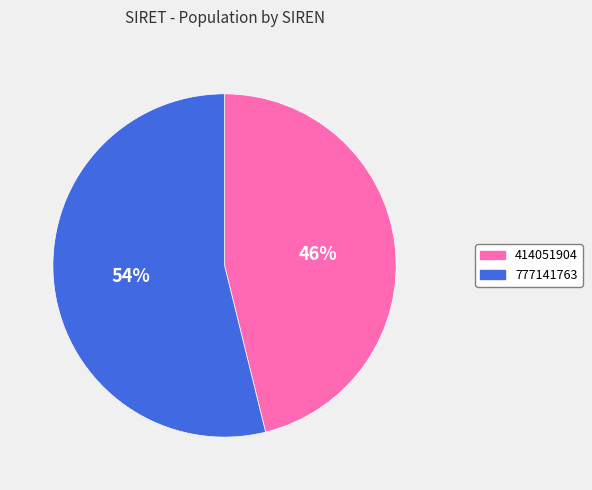

True or false: 414051904 accounts for 37% of the total.

False